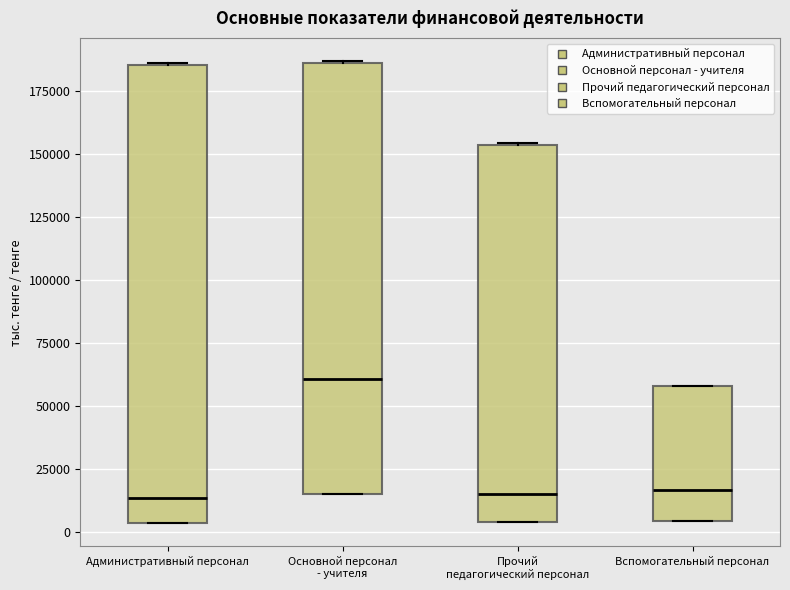

Comparing the boxes themselves (not the whiskers), which one is the tallest?

Административный персонал